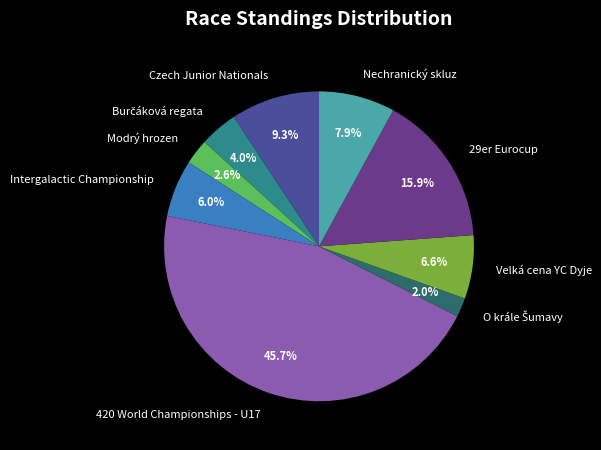

Which category has the biggest portion of the pie?

420 World Championships - U17